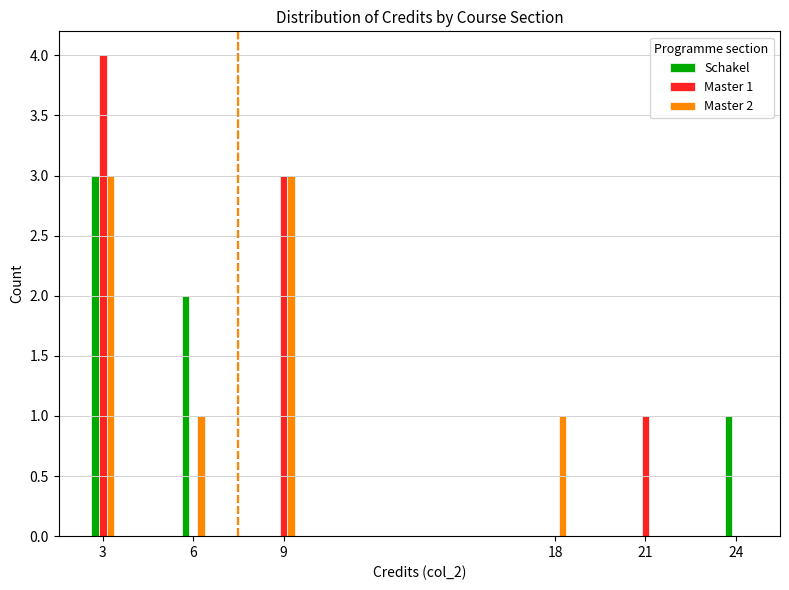

Reading right to left, list all the values displayed in this chart.

Schakel: 24=1	21=0	18=0	9=0	6=2	3=3
Master 1: 24=0	21=1	18=0	9=3	6=0	3=4
Master 2: 24=0	21=0	18=1	9=3	6=1	3=3